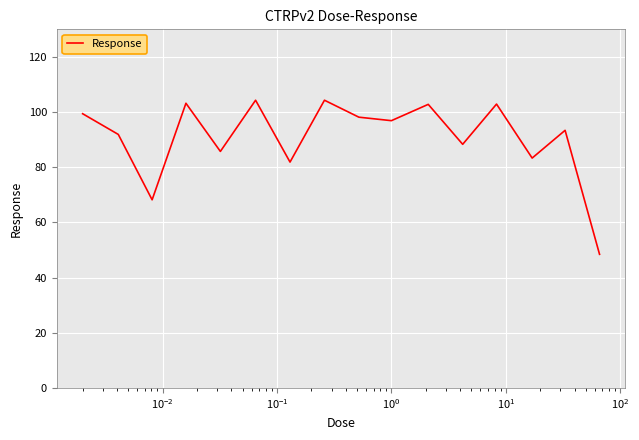

What is the difference between the maximum and minimum values?

55.9